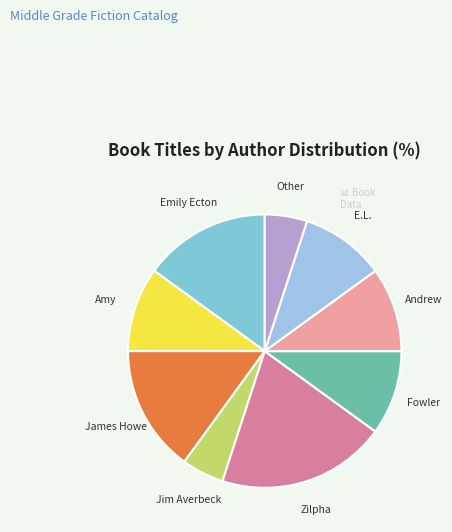

How many segments does this pie chart have?

9